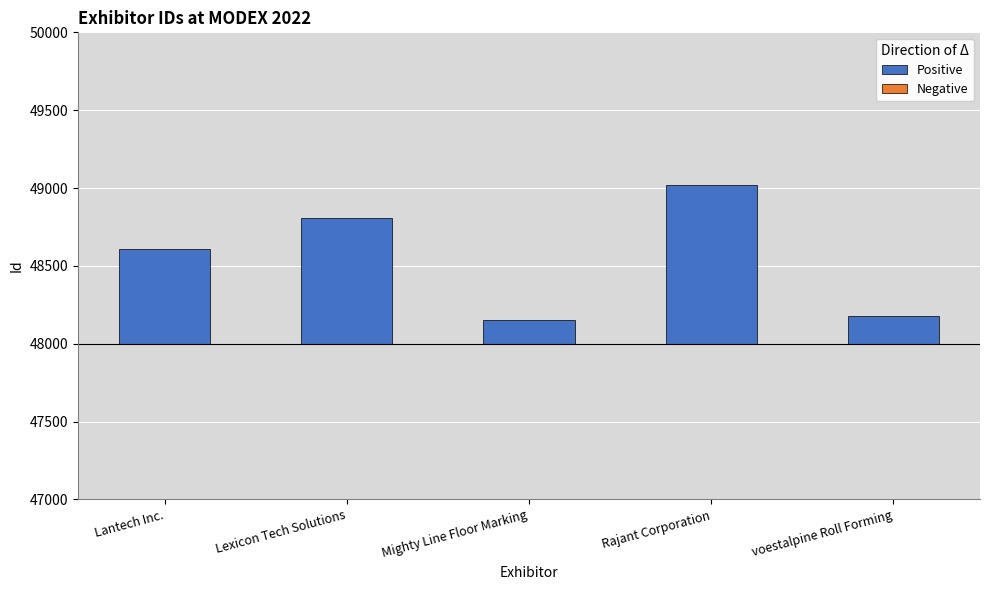

At which category is the sum across all series the highest?

Rajant Corporation